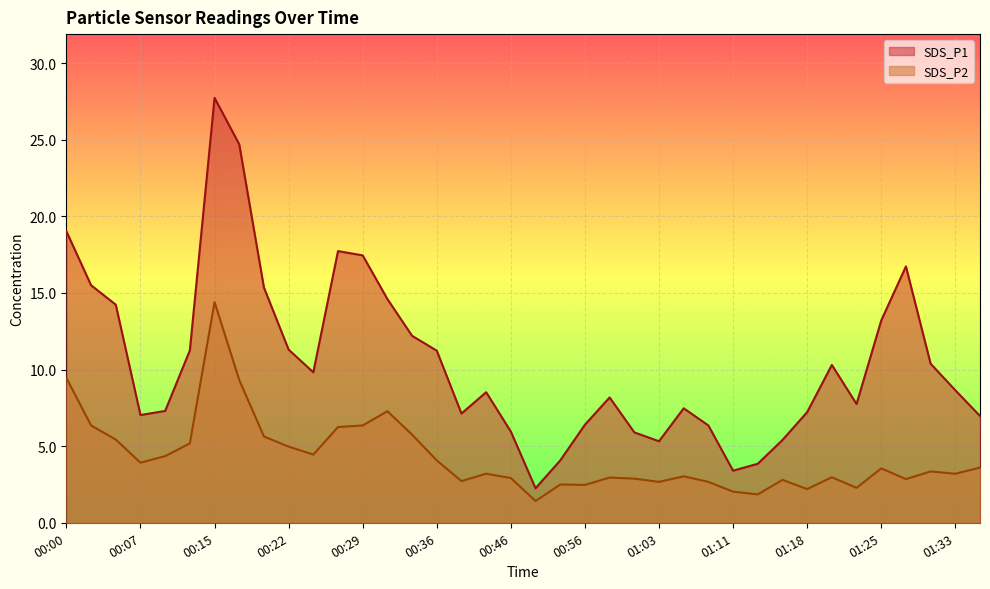

What is the difference between the second highest and second lowest values in the SDS_P1 series?

21.3